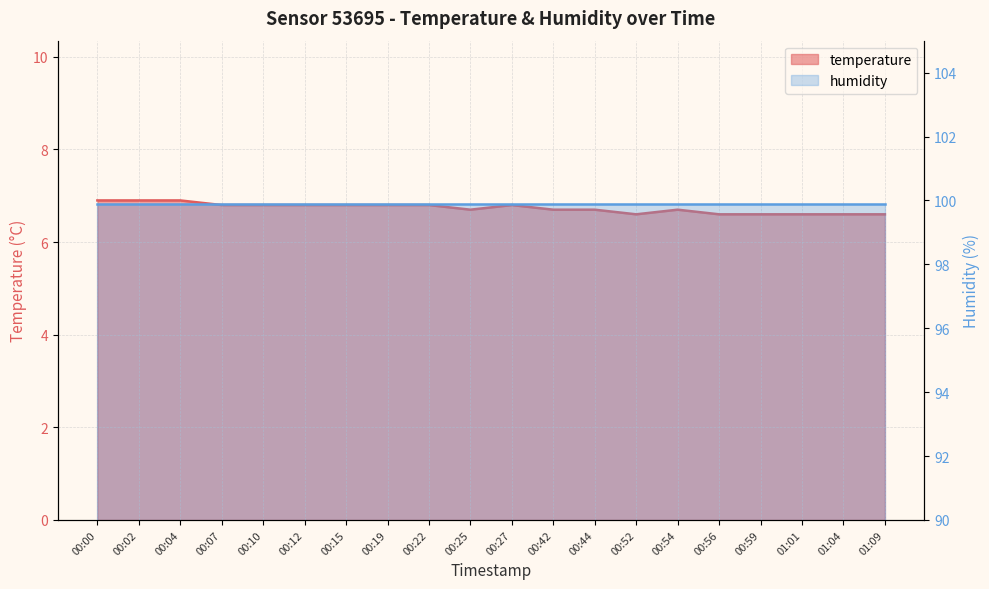

Count the values in the range 6 to 7.

20